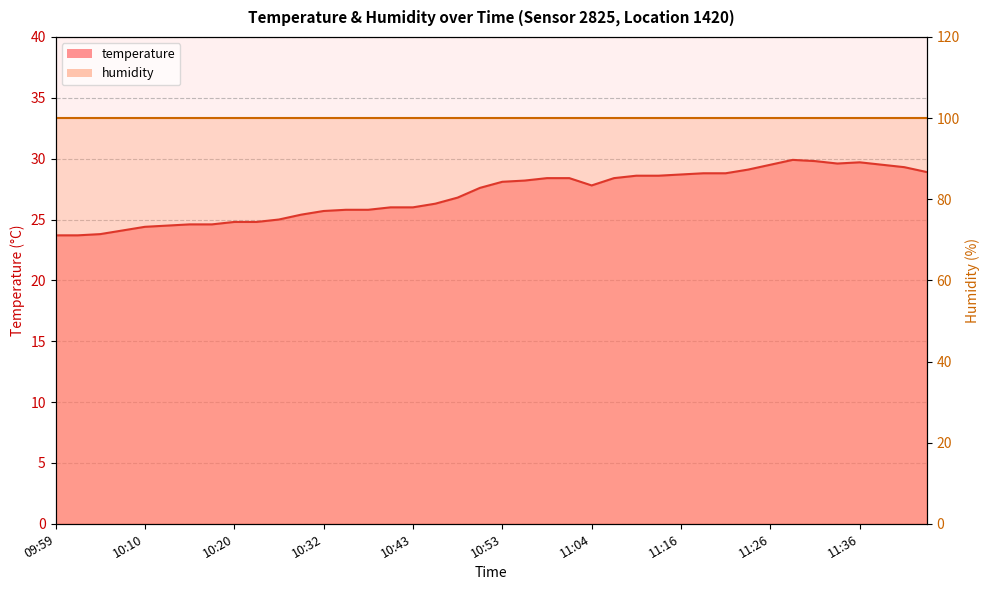

Reading left to right, what are all the values shown in this chart?

23.7	23.7	23.8	24.1	24.4	24.5	24.6	24.6	24.8	24.8	25.0	25.4	25.7	25.8	25.8	26.0	26.0	26.3	26.8	27.6	28.1	28.2	28.4	28.4	27.8	28.4	28.6	28.6	28.7	28.8	28.8	29.1	29.5	29.9	29.8	29.6	29.7	29.5	29.3	28.9